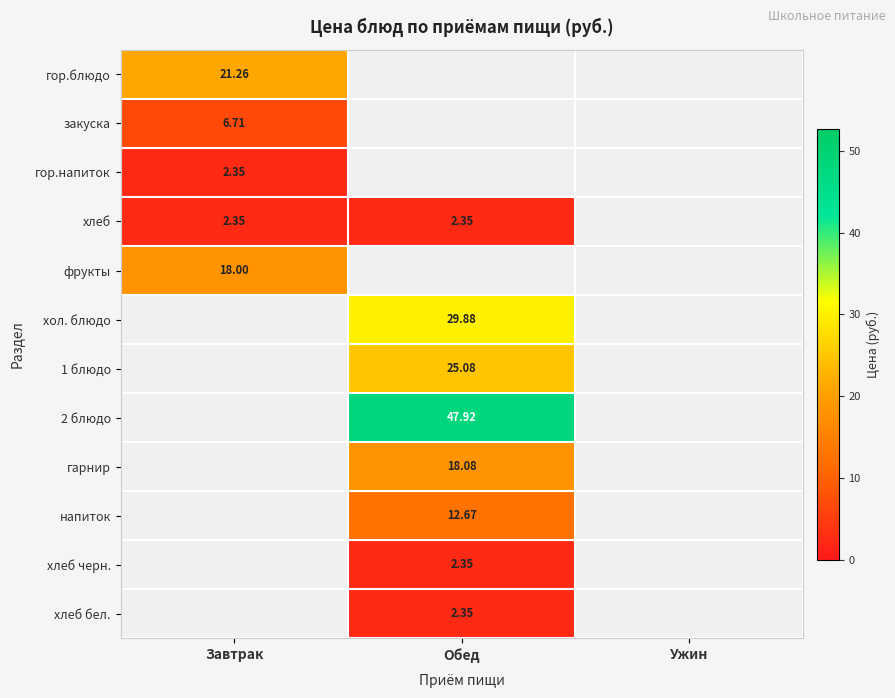

What is the maximum value shown in the chart?

47.9